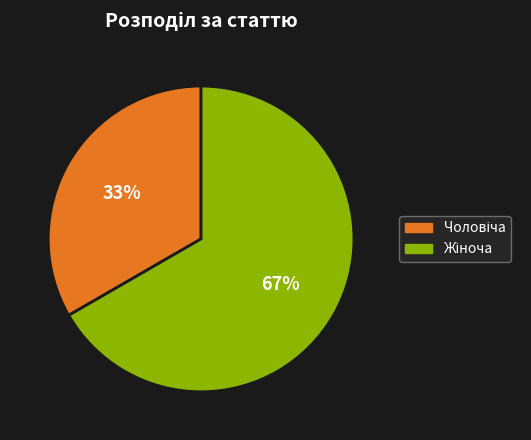

To the nearest percent, what is the average slice percentage?

50%